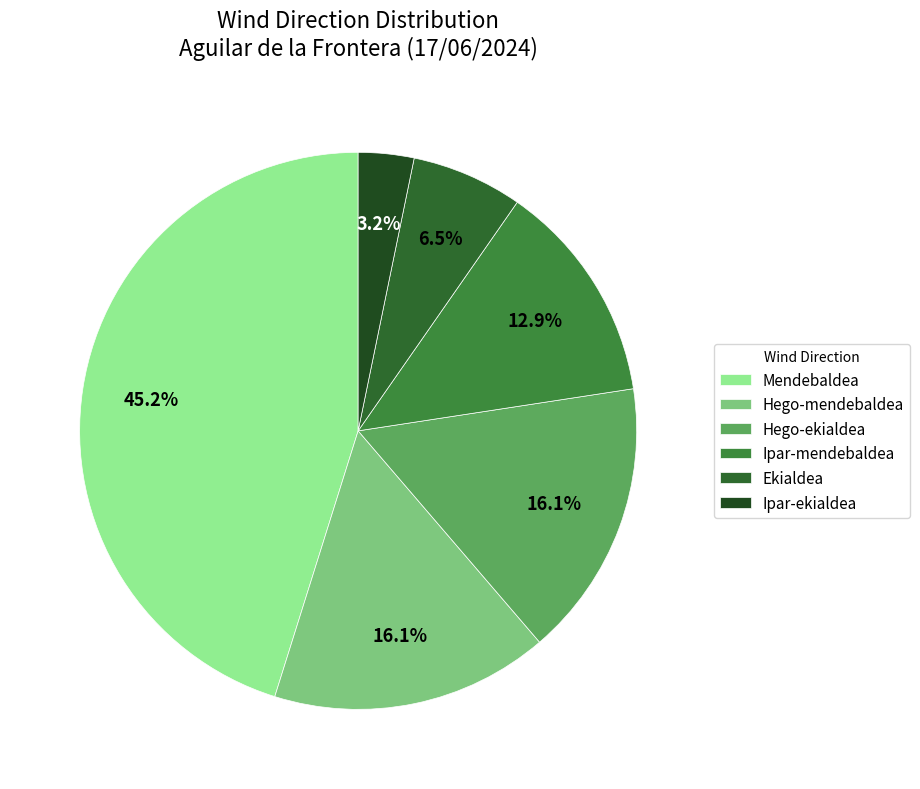

What portion of the pie excludes Hego-mendebaldea?

83.9%